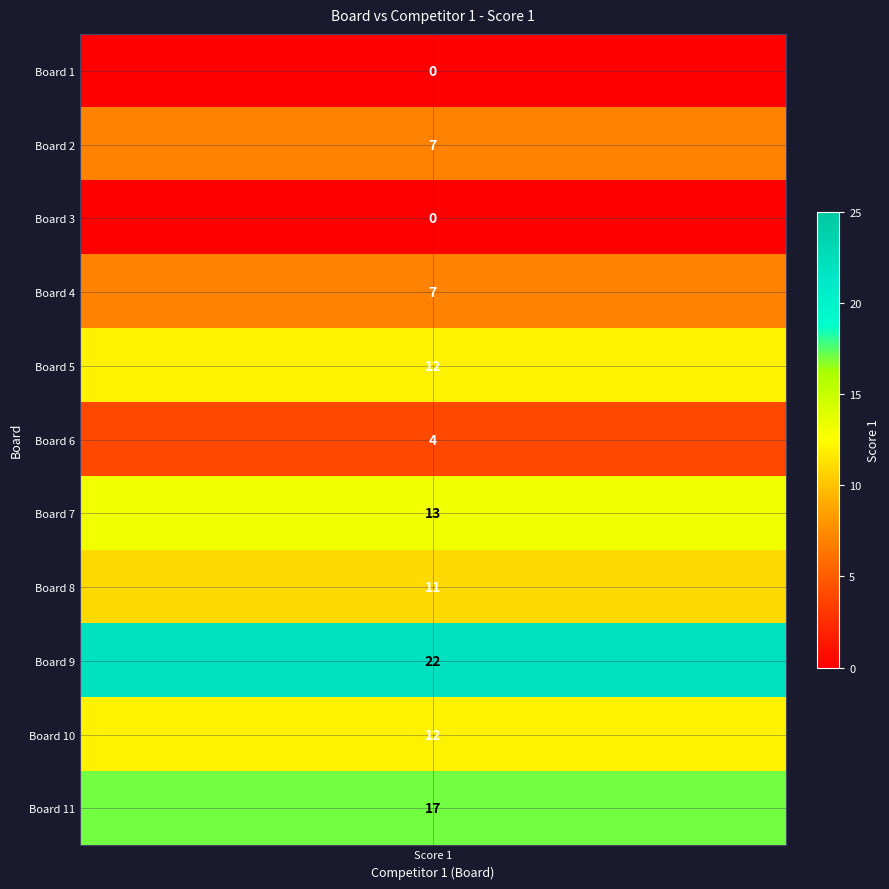

What is the greatest value displayed?

22